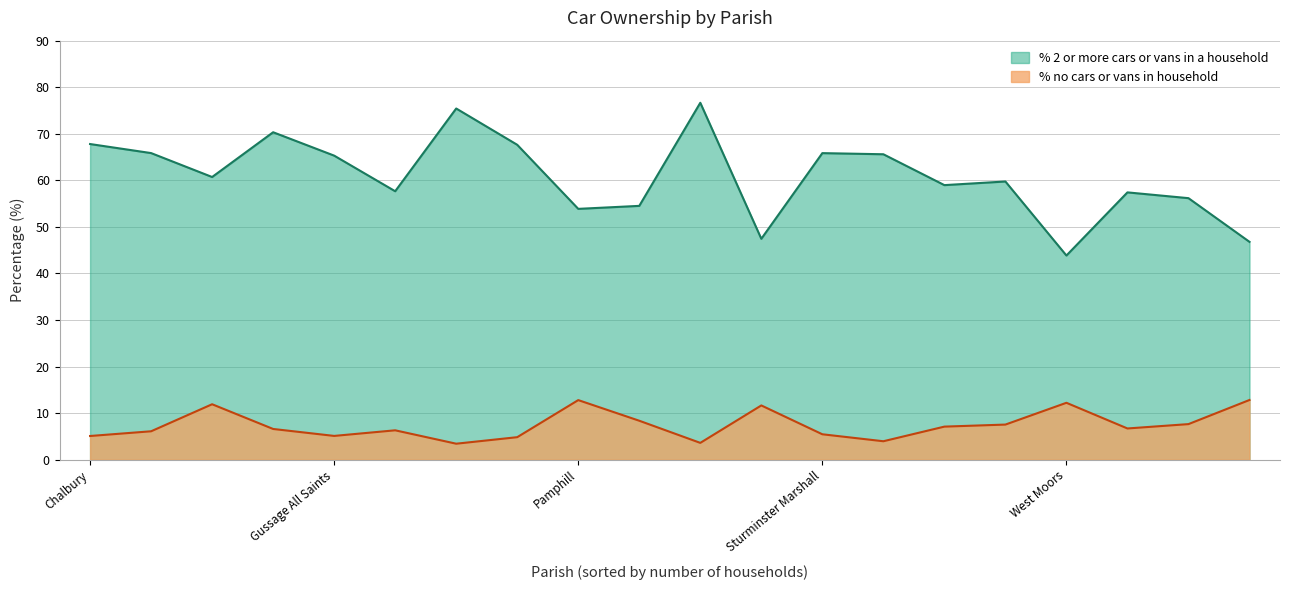

Rank the categories by % no cars or vans in household value from lowest to highest.

Hinton, Holt, Alderholt, Horton, Chalbury, Gussage All Saints, Sturminster Marshall, Shapwick, Crichel, Gussage St. Michael, Corfe Mullen, Colehill, St. Leonards and St. Ives, Verwood, Cranborne, Blandford St. Mary, Edmondsham, West Moors, Pamphill, Ferndown Town